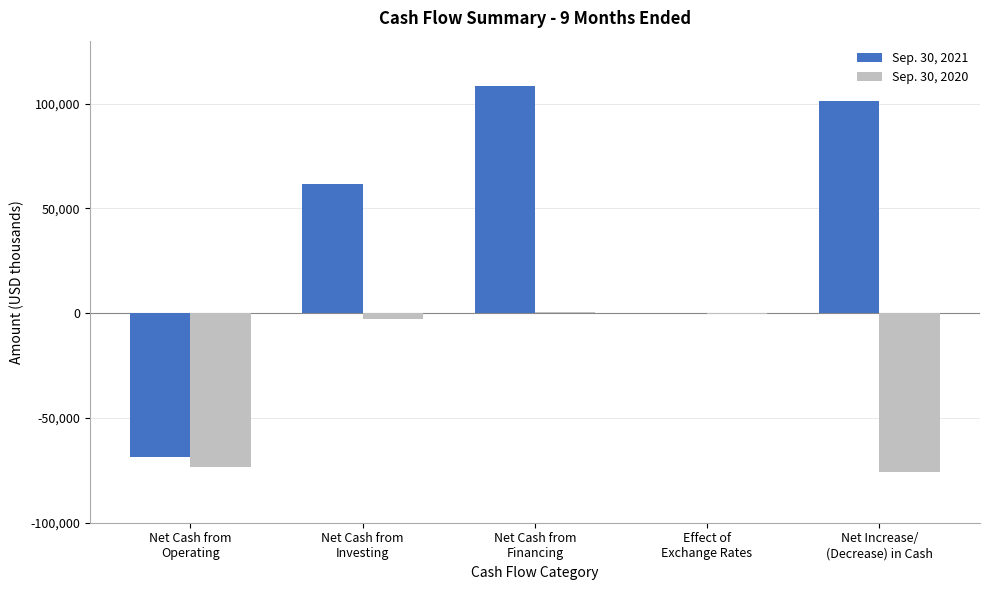

Which series has the largest total across all categories?

Sep. 30, 2021